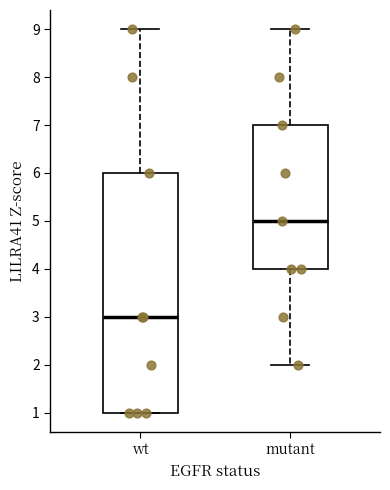

Reading left to right, read every box against the y-axis: the position of its median line, the range the box covers, and the ends of its whiskers. The values are not printed on the chart, so give them approximately, as read against the axis.

wt: median 3, box 1 to 6, whiskers 1 to 9
mutant: median 5, box 4 to 7, whiskers 2 to 9